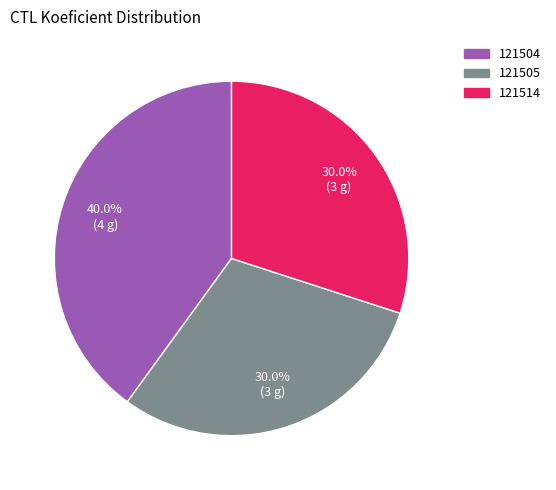

To the nearest percent, what is the combined percentage of 121514 and 121504?

70%